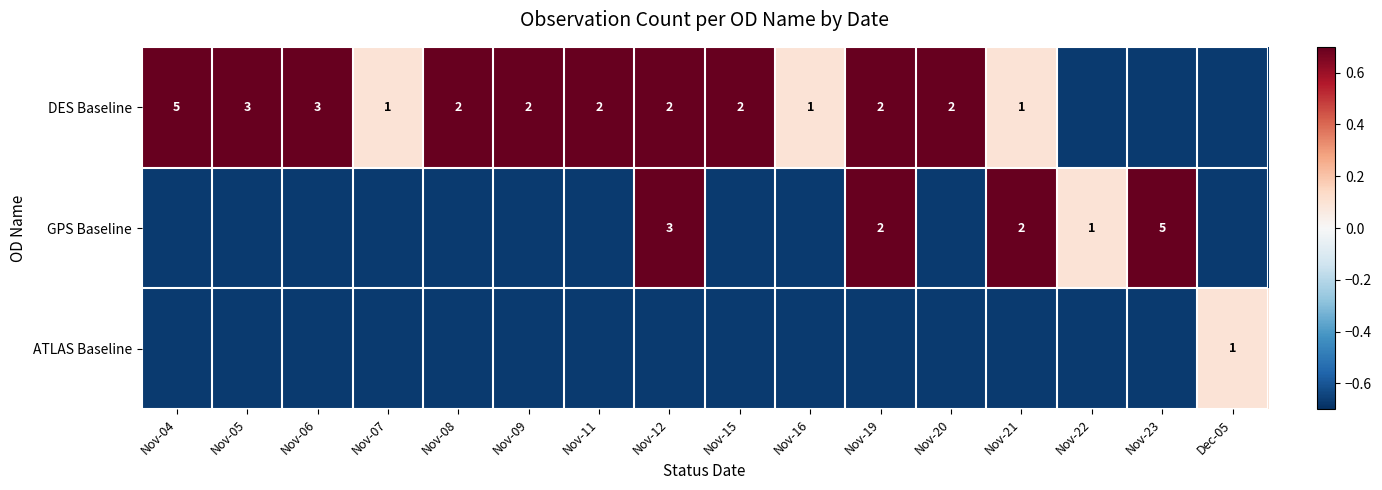

Where does the GPS Baseline series first go above 0?

Nov-12